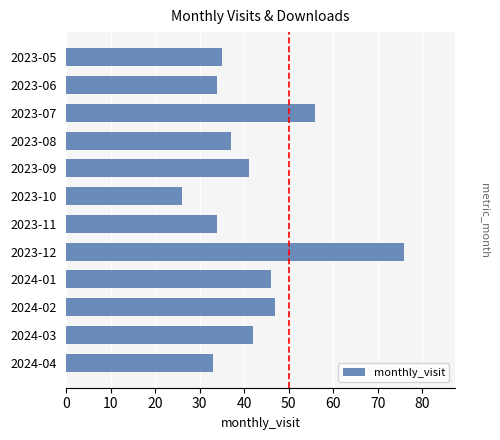

Read the value at 2024-02, to the nearest 10.

50